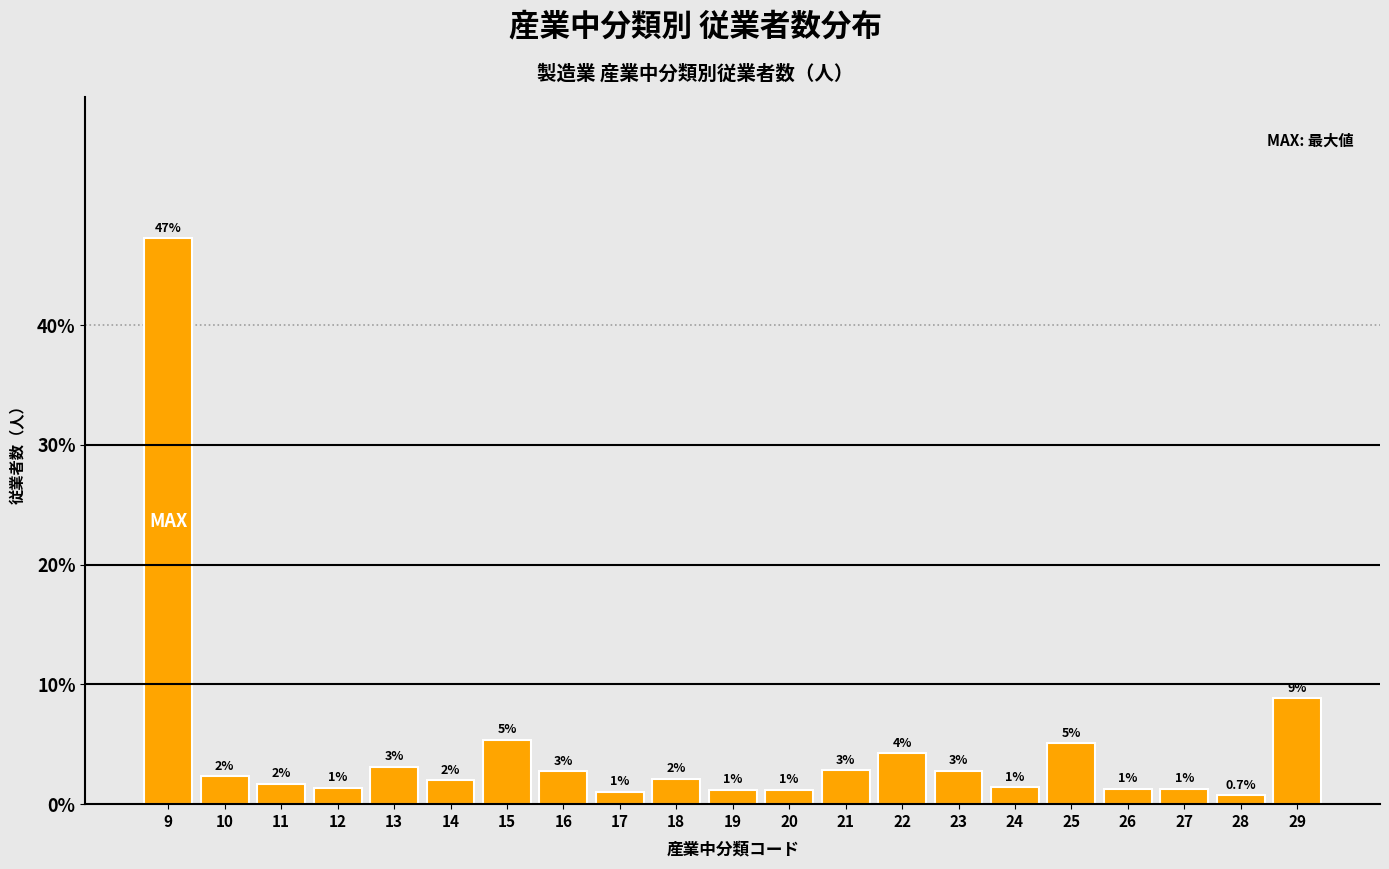

The value at 15 is 9.2. True or false?

False